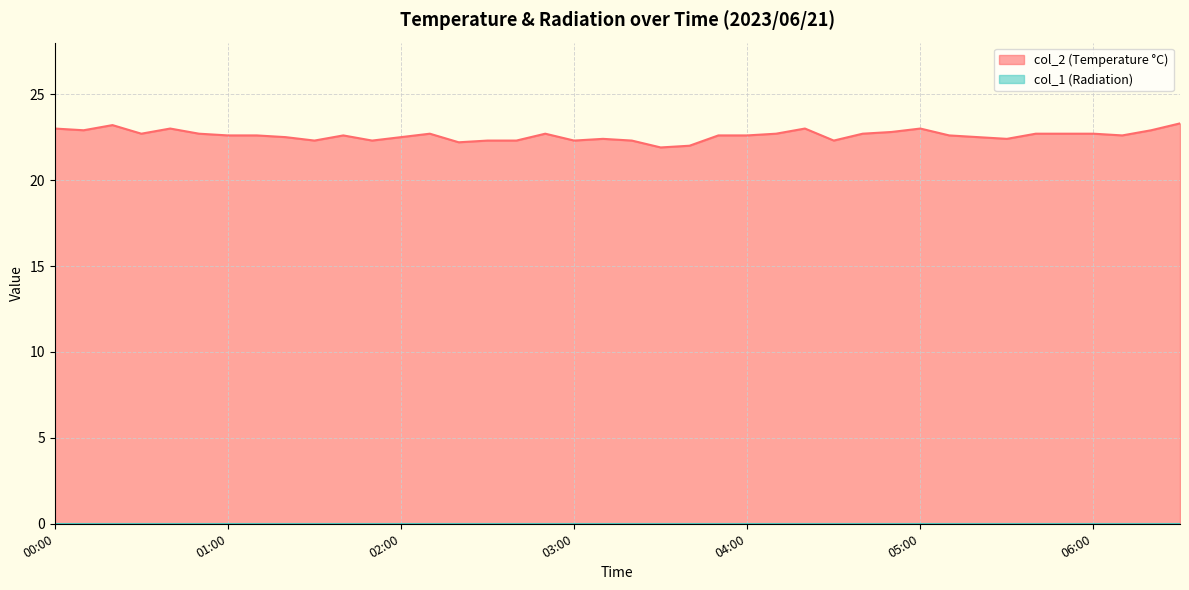

What is the sum of the values at 00:20 and 00:10?

46.1